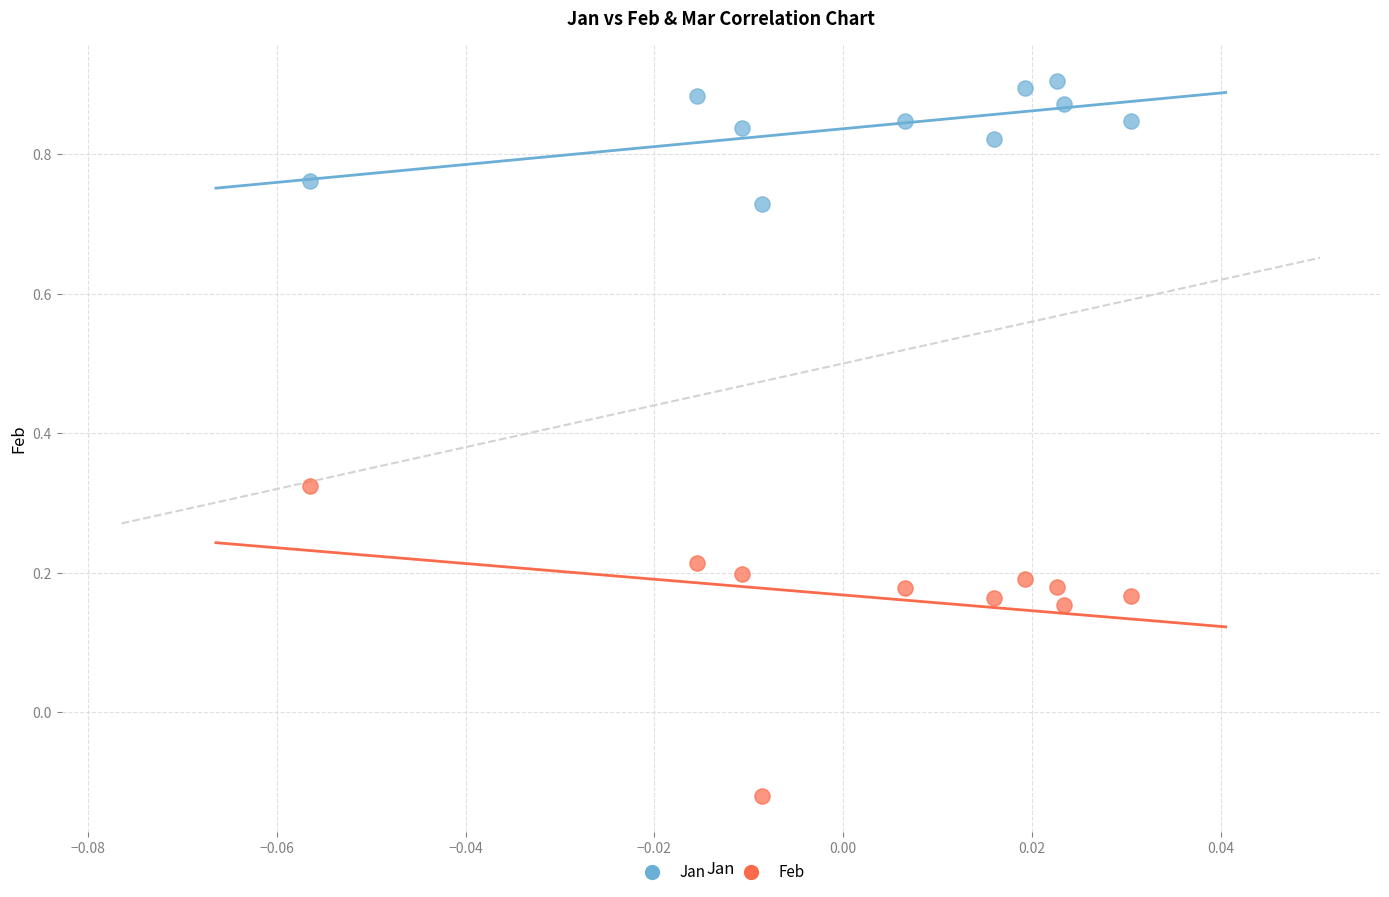

Across all data points, what is the range of Y values (max minus min)?

1.0